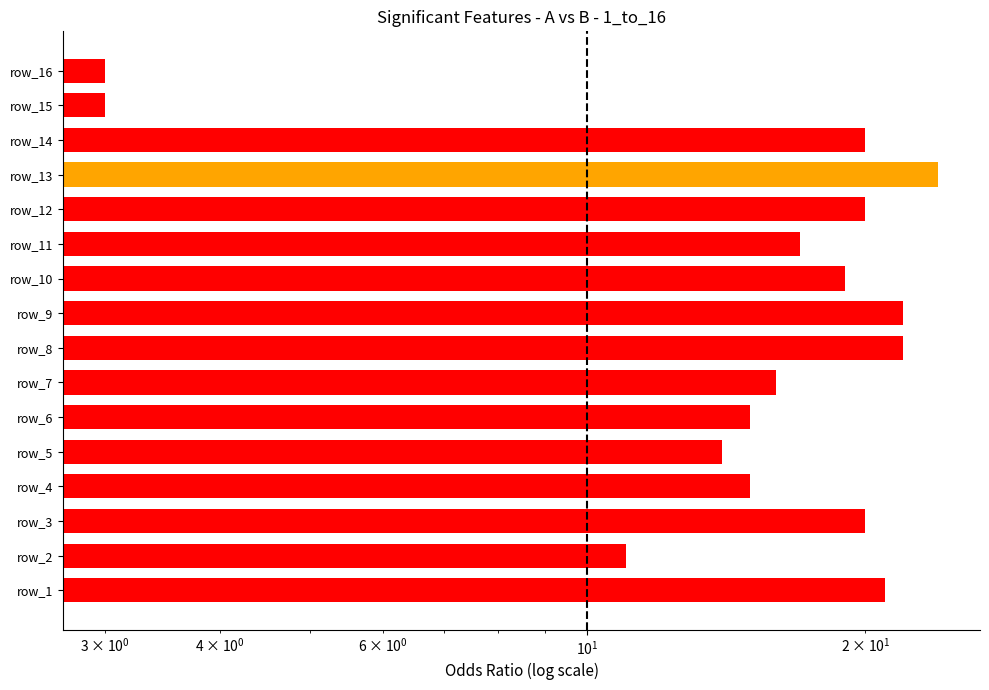

Reading left to right, list all the values displayed in this chart.

21	11	20	15	14	15	16	22	22	19	17	20	24	20	3	3